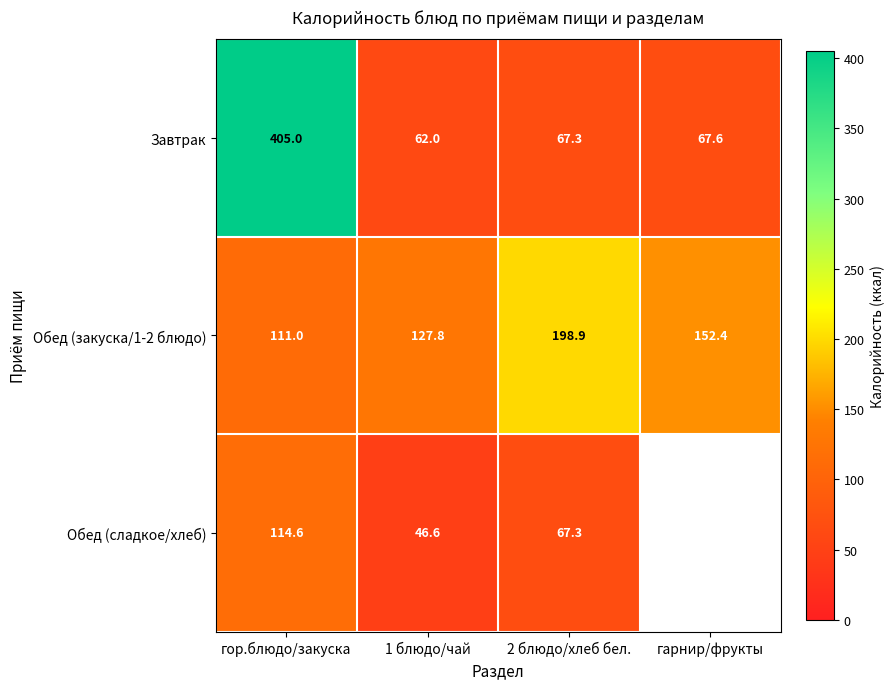

Count the number of data series in this chart.

3